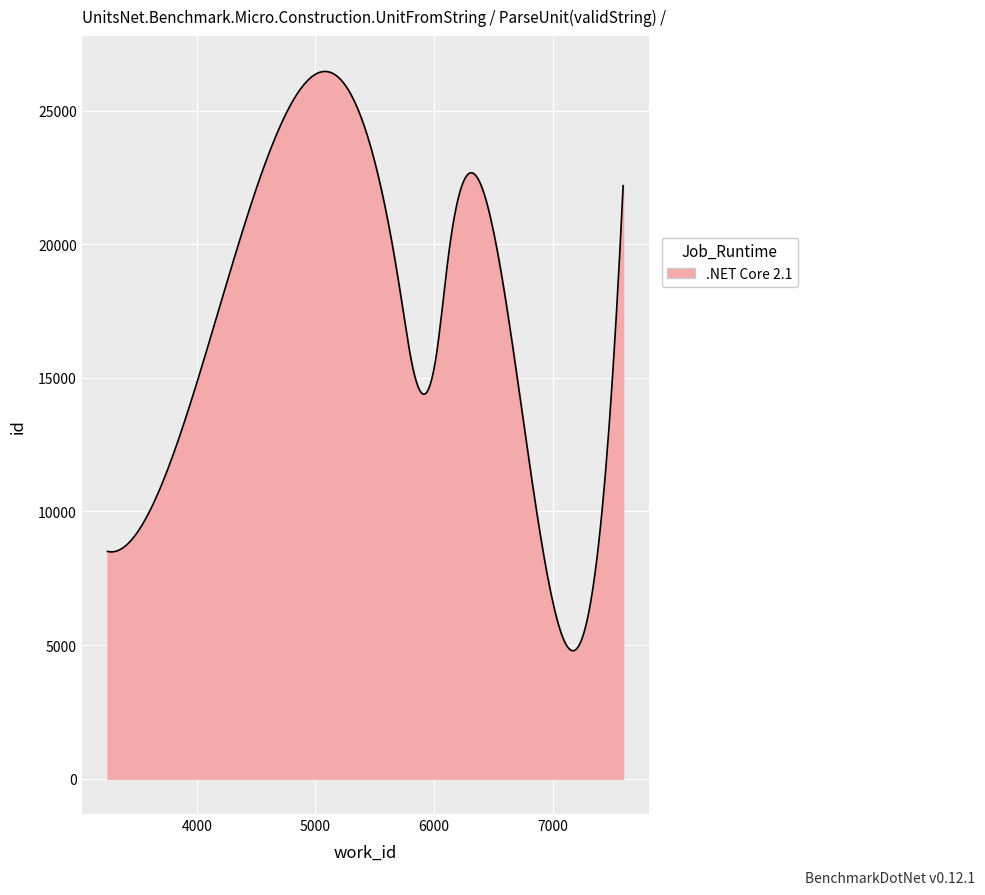

What is the greatest value displayed?

26461.2